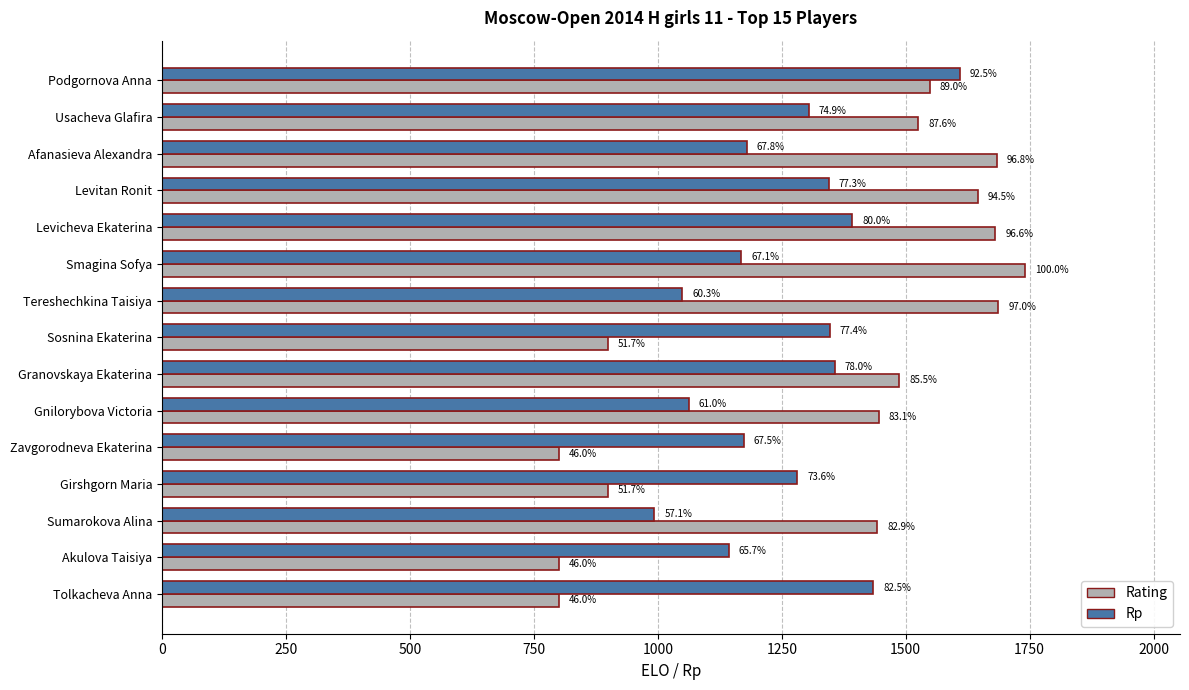

What position from the left is Levicheva Ekaterina?

5